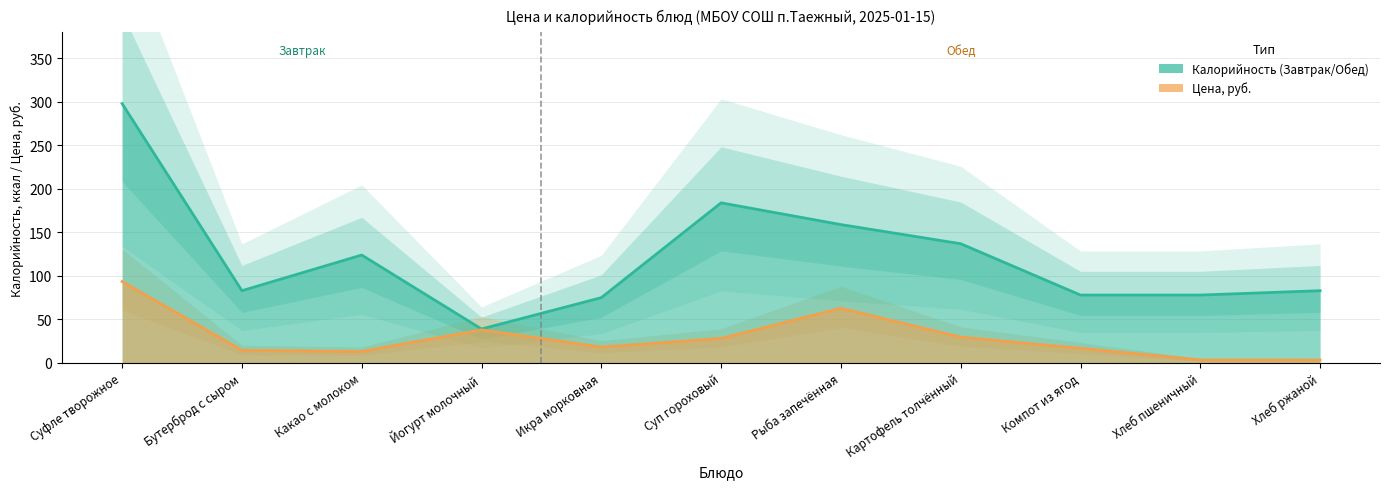

Which has a higher value, Бутерброд с сыром or Компот из ягод?

Бутерброд с сыром